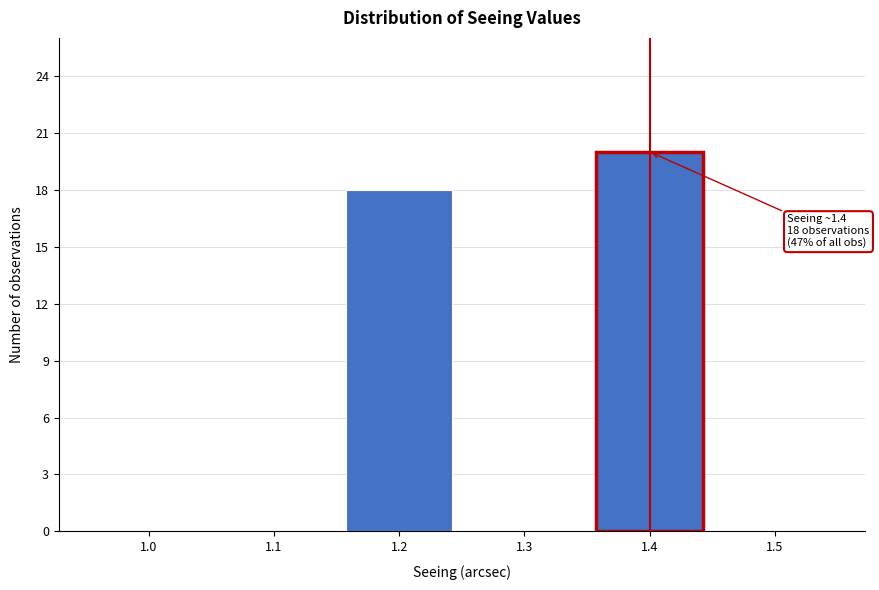

Reading left to right, extract all data points from this chart.

1.0=0	1.1=0	1.2=18	1.3=0	1.4=20	1.5=0